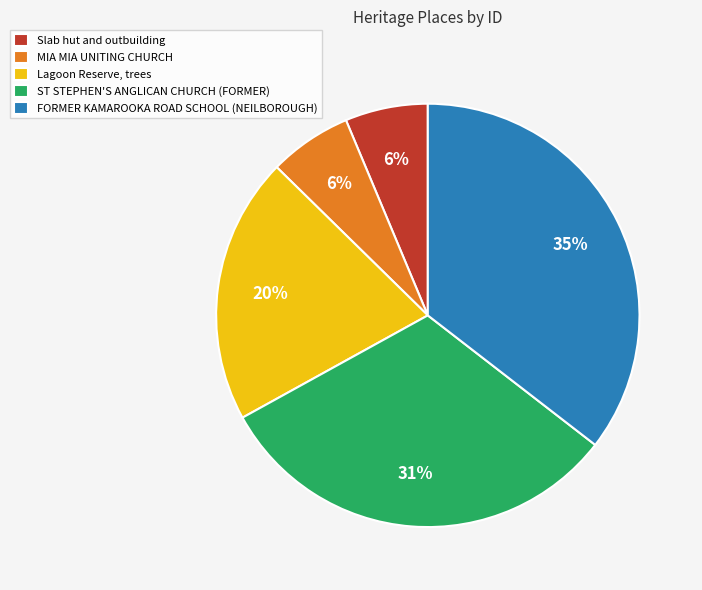

To the nearest percent, what is the difference between the FORMER KAMAROOKA ROAD SCHOOL (NEILBOROUGH) and Lagoon Reserve, trees slice percentages?

15%